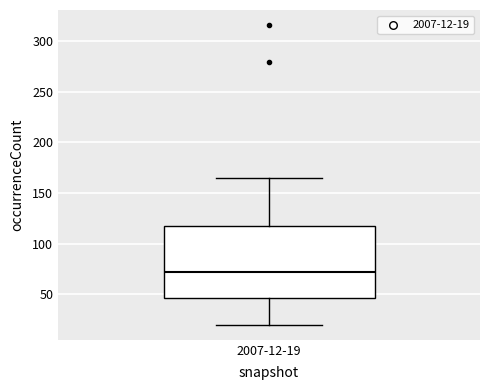

Transcribe this box plot: give where the median line is, the range the box spans, and where the two whiskers end, as read against the y-axis. The values are not printed on the chart, so give them approximately, as read against the axis.

median 75, box 45 to 115, whiskers 20 to 165